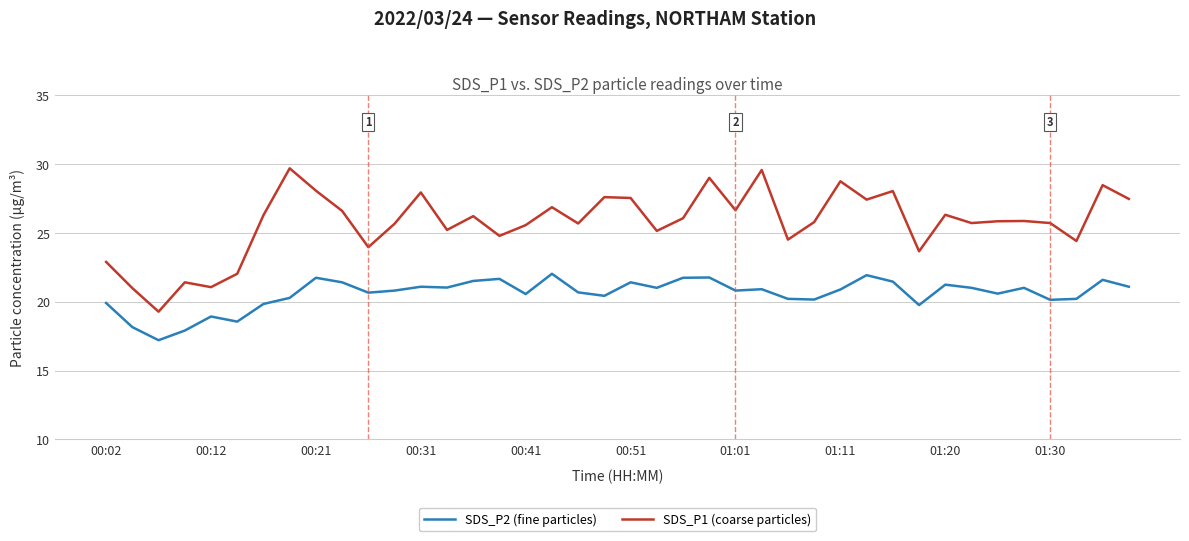

Which series has the largest range (max minus min)?

SDS_P1 (coarse particles)